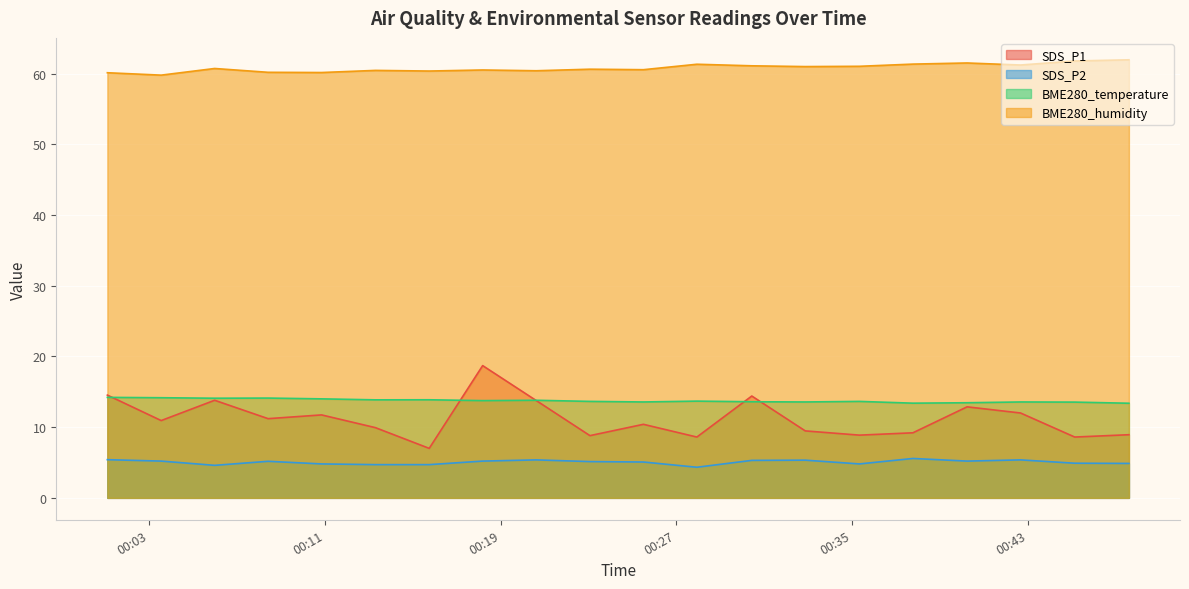

How many categories are shown in the chart?

20